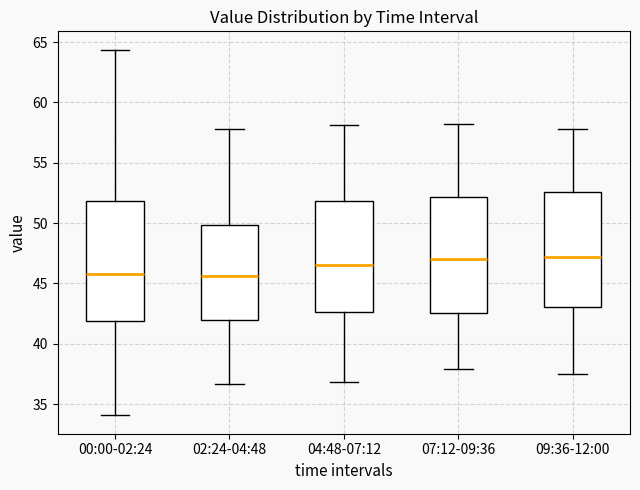

Reading left to right, read every box against the y-axis: the position of its median line, the range the box covers, and the ends of its whiskers. The values are not printed on the chart, so give them approximately, as read against the axis.

00:00-02:24: median 46.0, box 42.0 to 52.0, whiskers 34.0 to 64.5
02:24-04:48: median 45.5, box 42.0 to 50.0, whiskers 36.5 to 58.0
04:48-07:12: median 46.5, box 42.5 to 52.0, whiskers 37.0 to 58.0
07:12-09:36: median 47.0, box 42.5 to 52.0, whiskers 38.0 to 58.0
09:36-12:00: median 47.0, box 43.0 to 52.5, whiskers 37.5 to 58.0